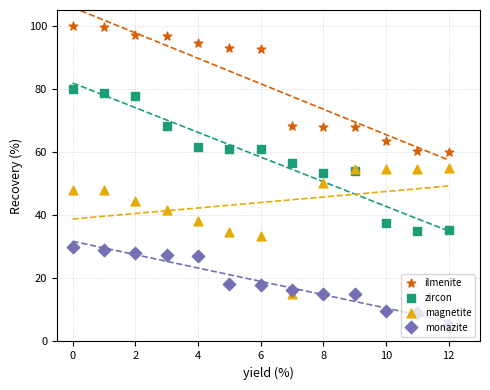

At how many categories does at least one series exceed 77?

7